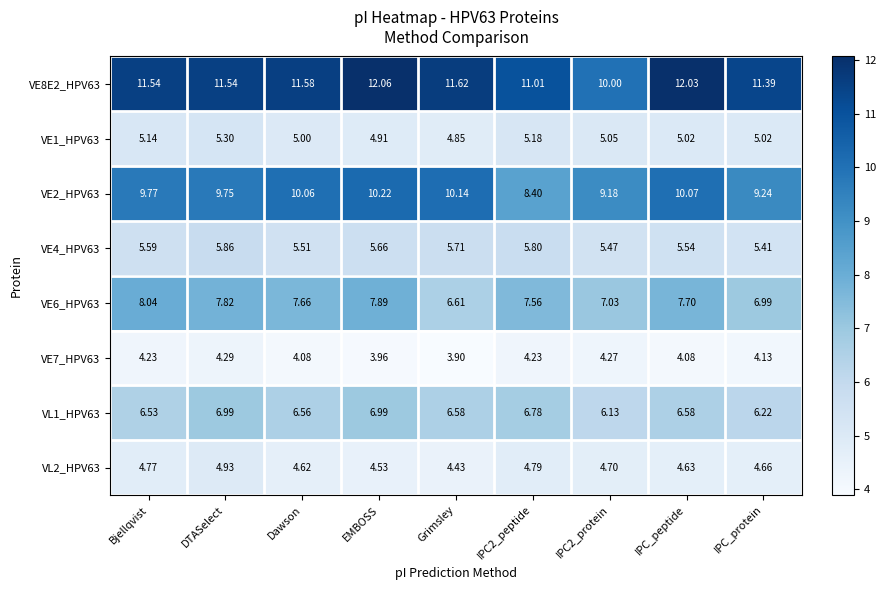

Which label corresponds to the smallest value in the chart?

Grimsley